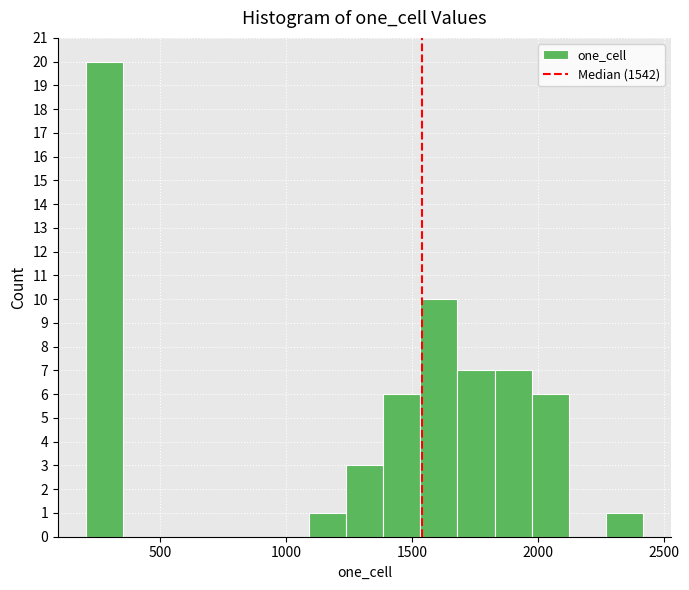

Read against the x-axis, roughly where is the centre of the tallest bar?

300